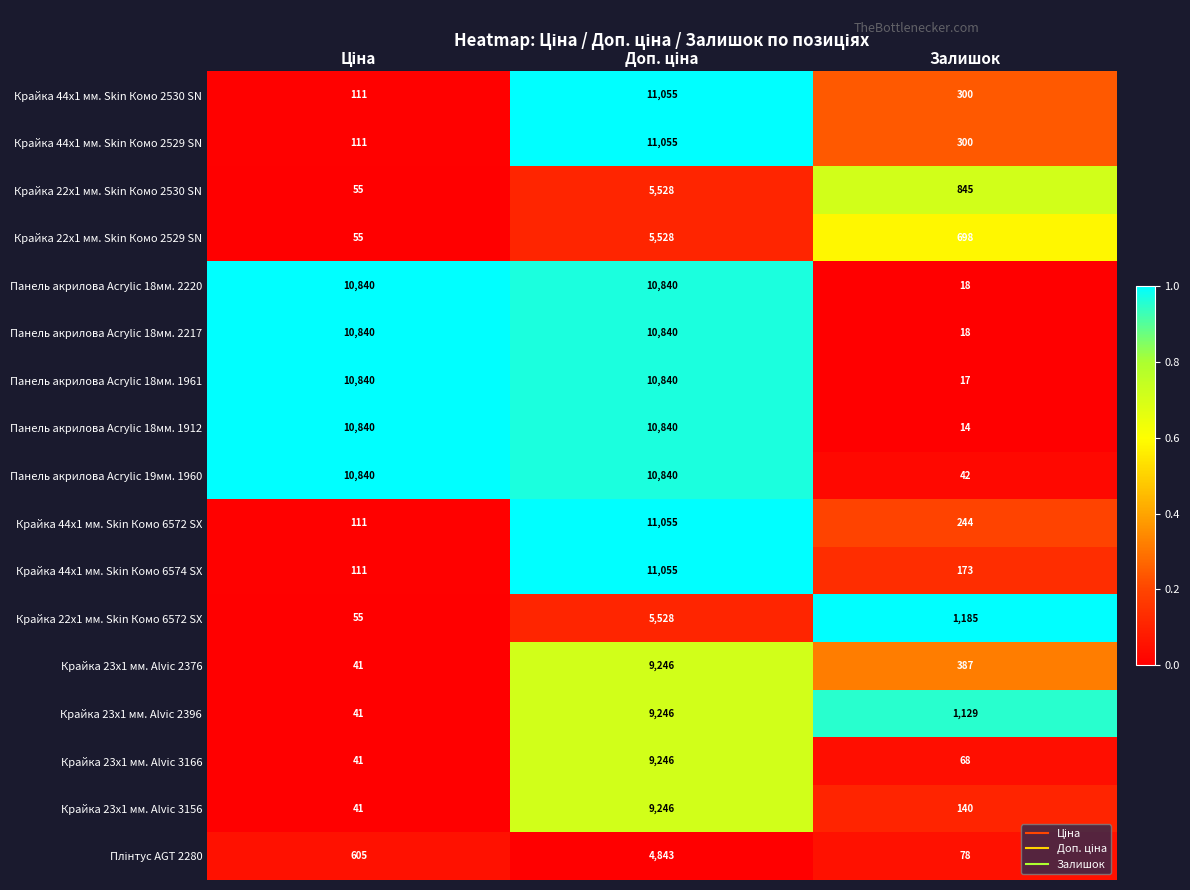

How many Панель акрилова Acrylic 18мм. 2220 values are between 18 and 10840?

3